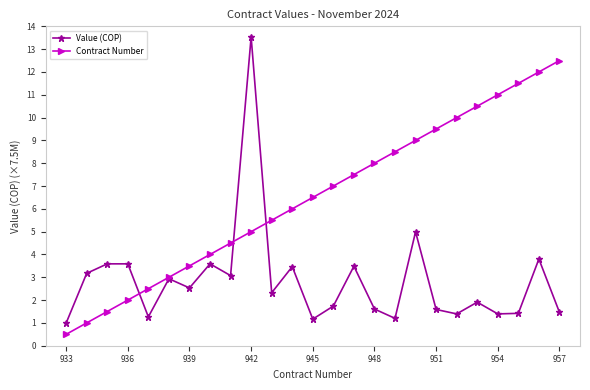

How many distinct data groups are displayed?

2